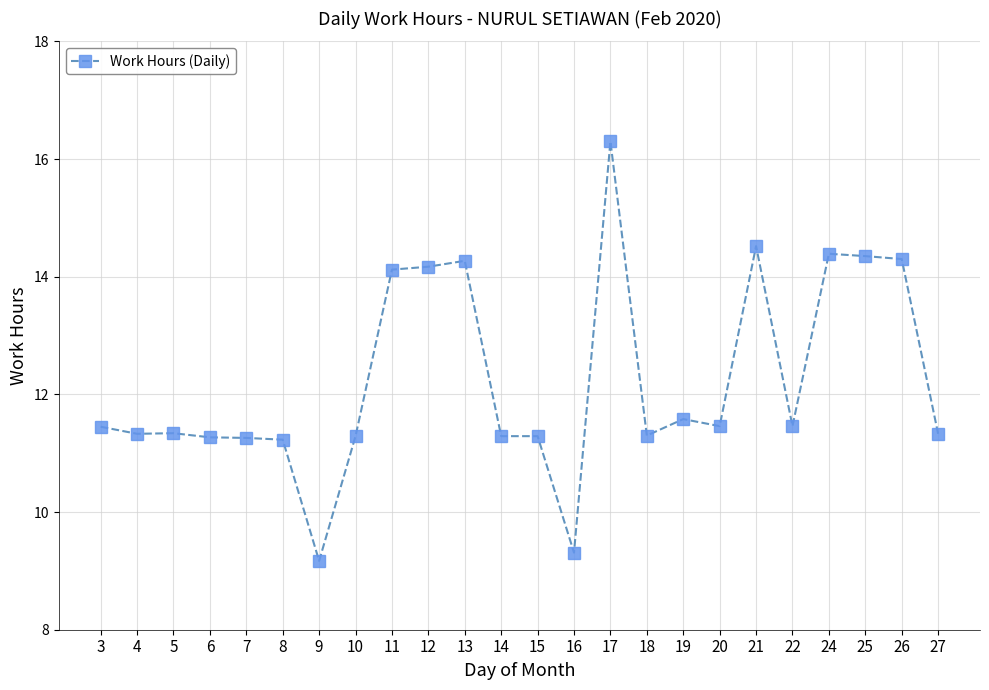

What is the sum of all values?

293.8